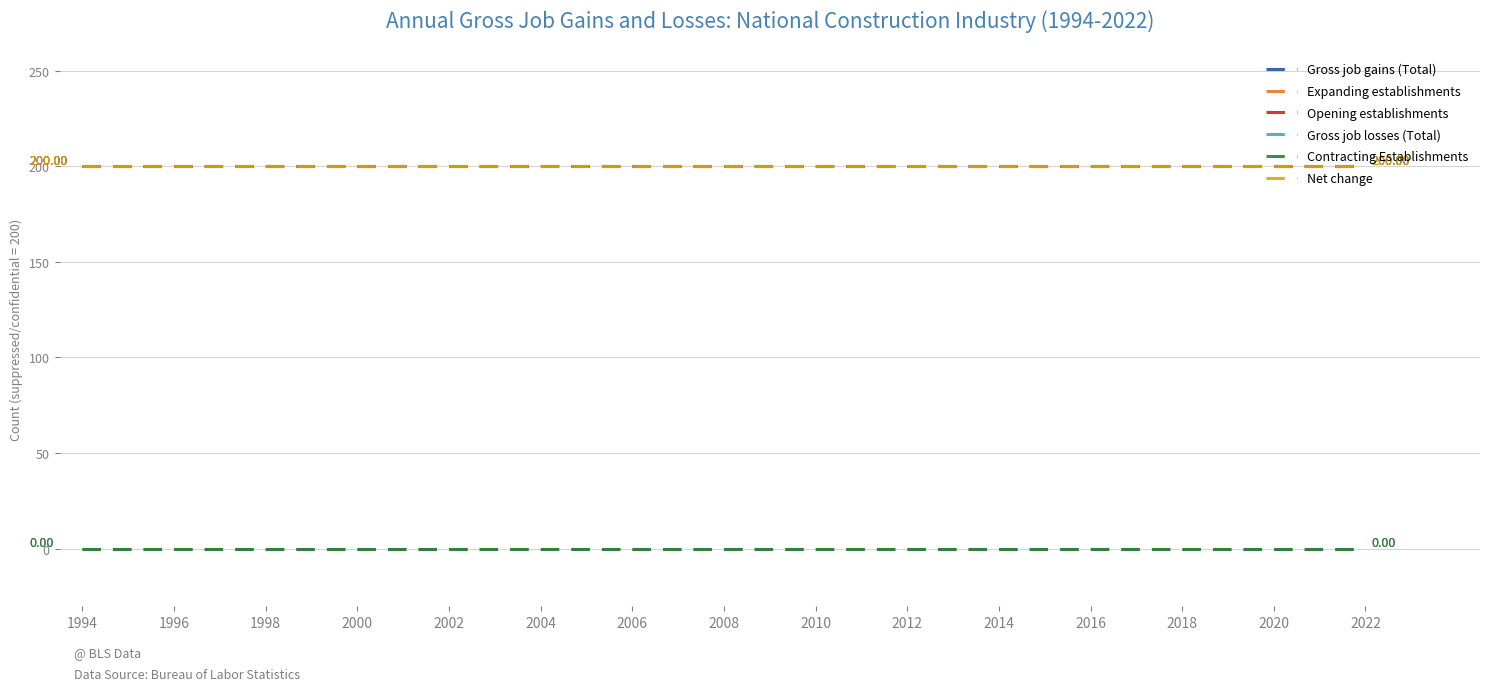

Does the chart have visible grid lines?

Yes